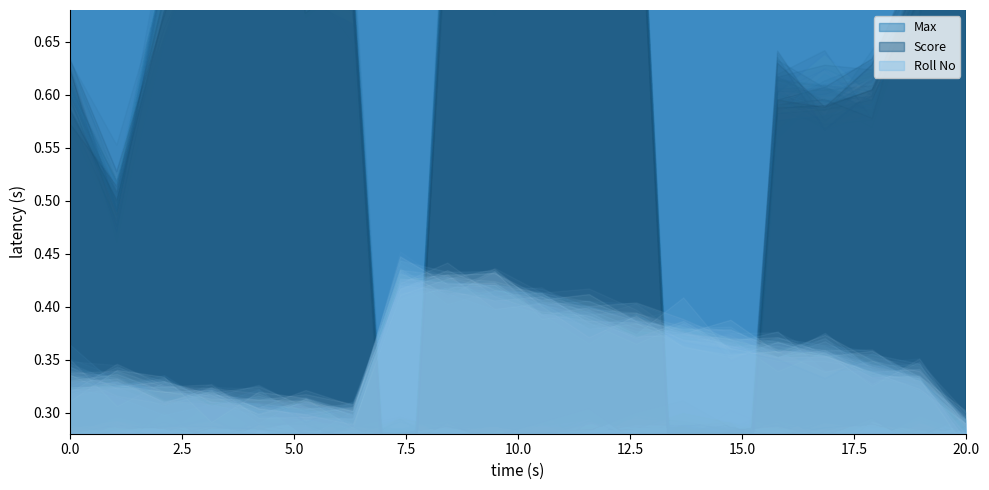

How many values in Score are above zero?

17